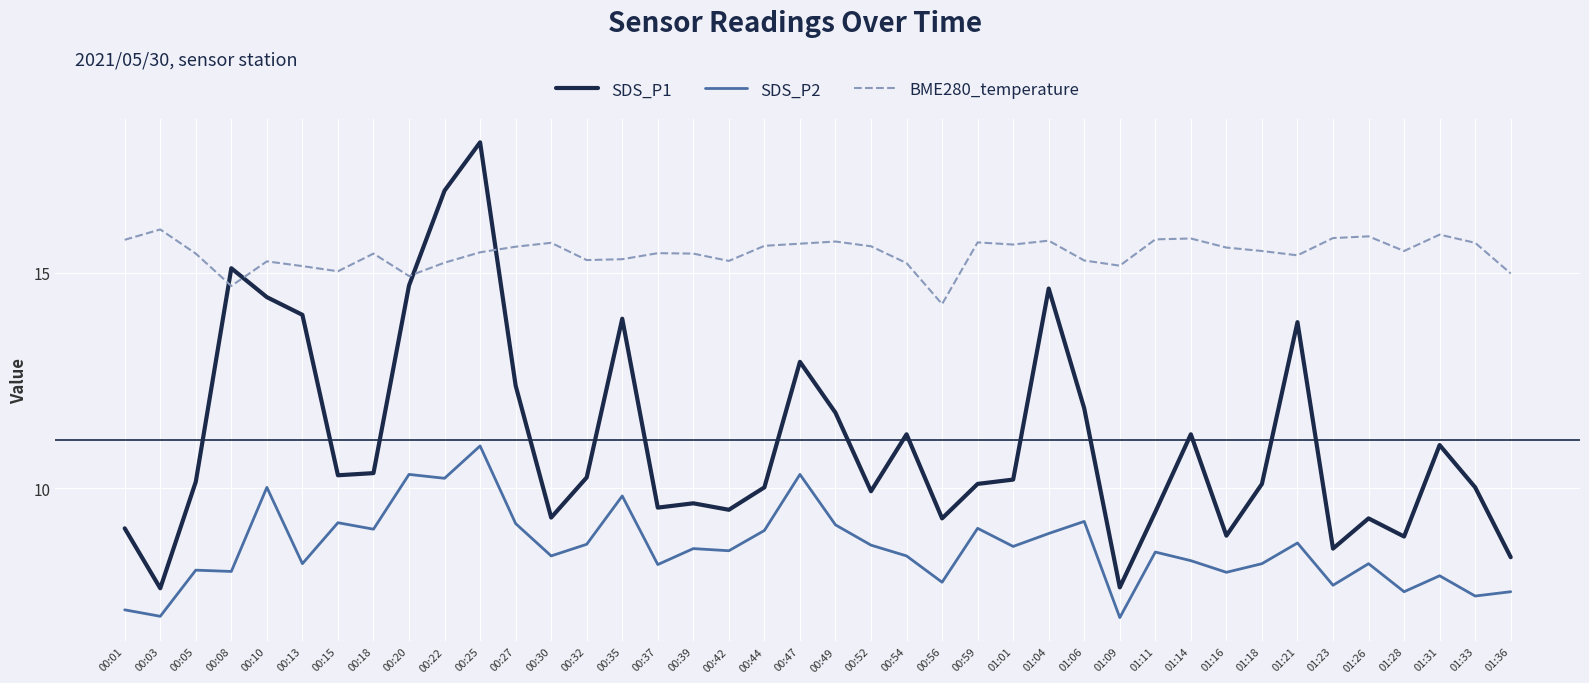

The SDS_P1 series shows 10.3 at 00:18. True or false?

True